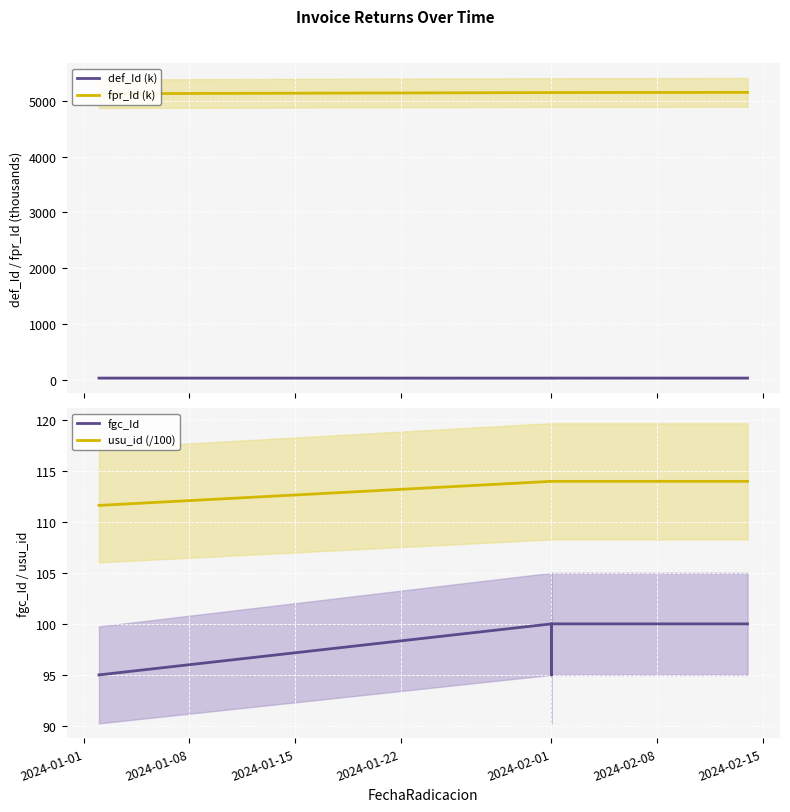

Between 2024-01-01 and 2024-01-22, which series saw the biggest shift?

fpr_Id (k)